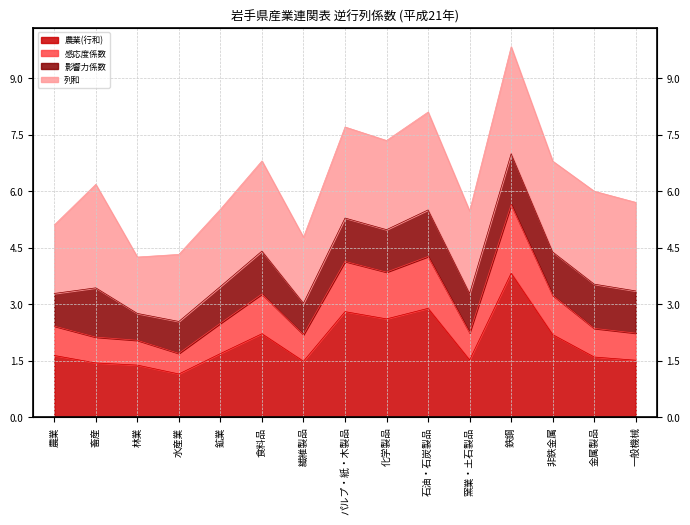

At which category is the sum across all series the highest?

鉄鋼